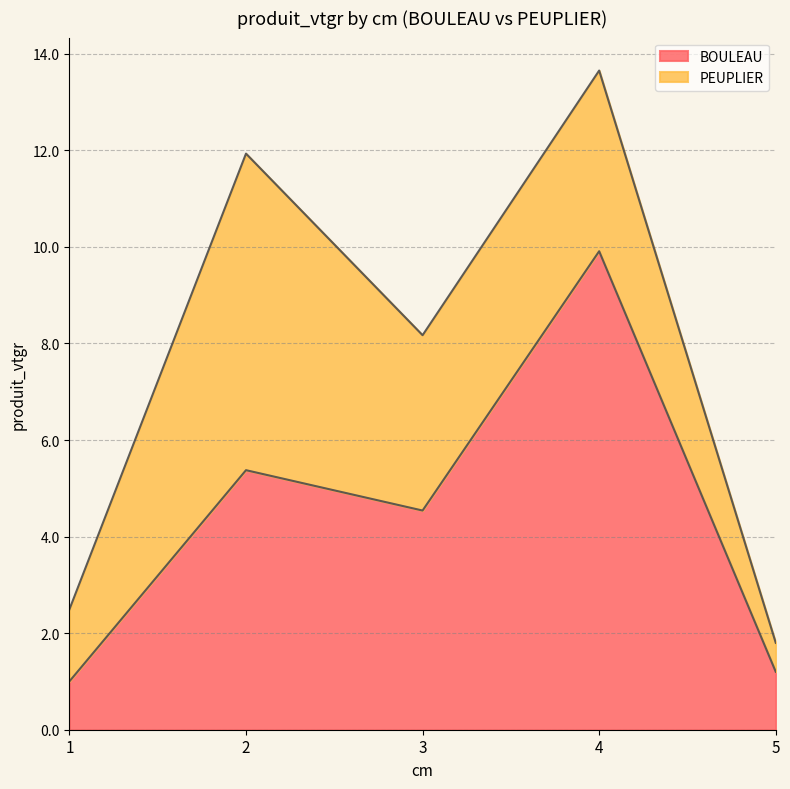

Which label corresponds to the smallest value in the chart?

1